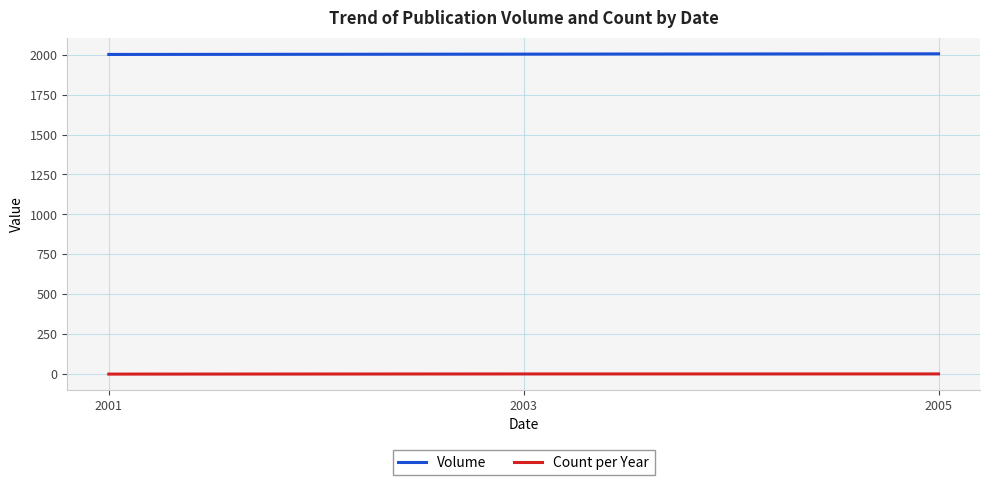

The value of Volume at 2001 is 3109. True or false?

False